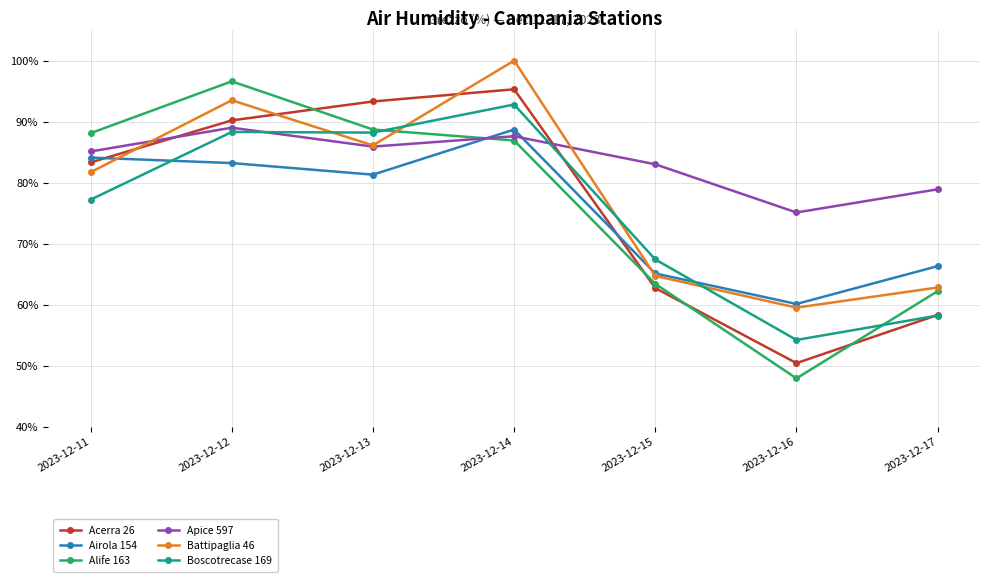

True or false: Airola 154 has a value of 37.8 at 2023-12-17.

False